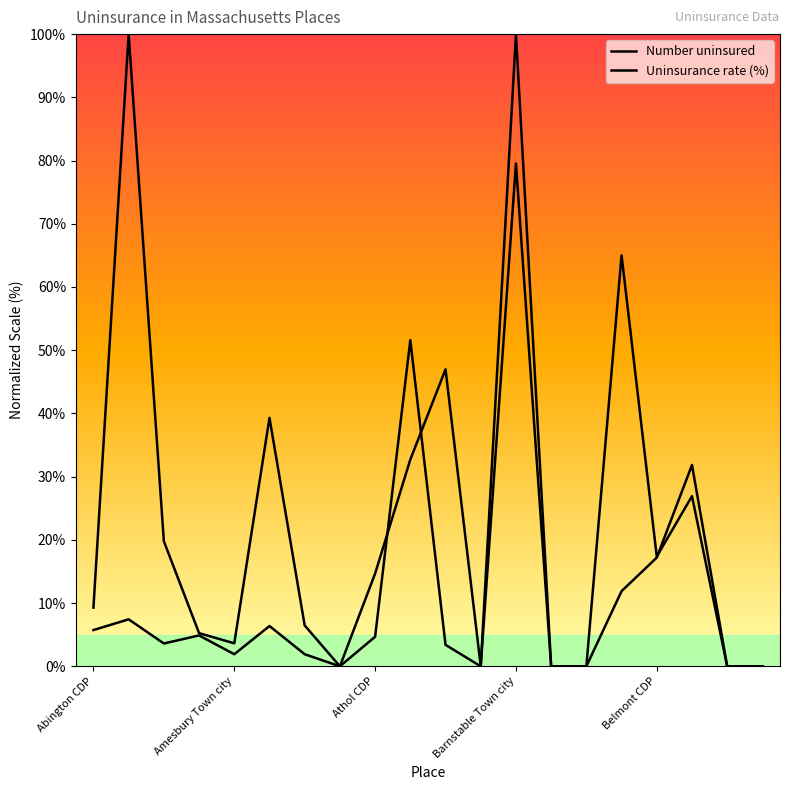

How many data points in Uninsurance rate (%) are above 14?

10